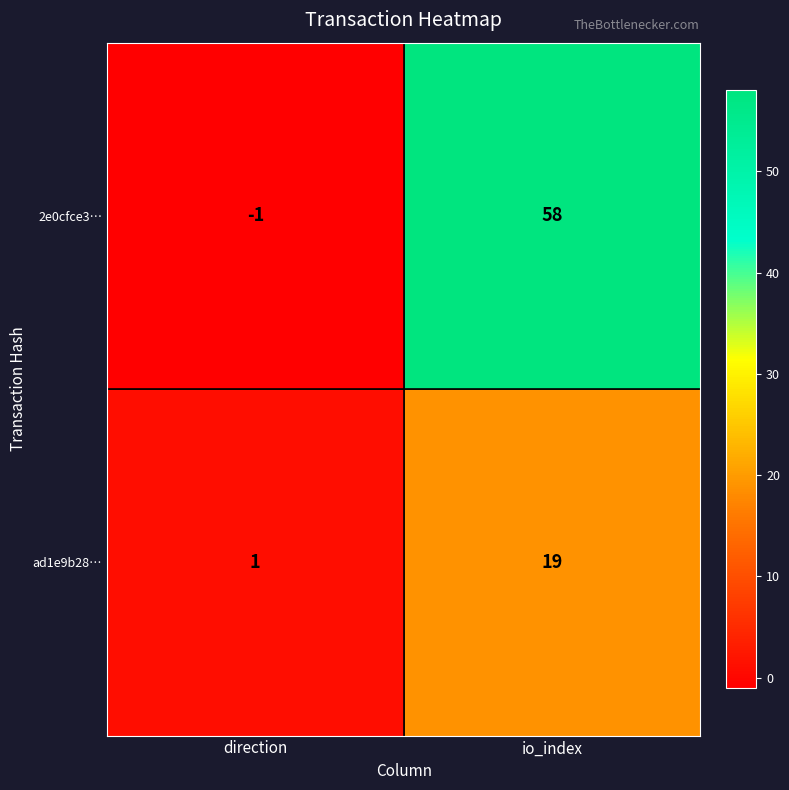

Read the 2e0cfce3… value at io_index, to the nearest 5.

60